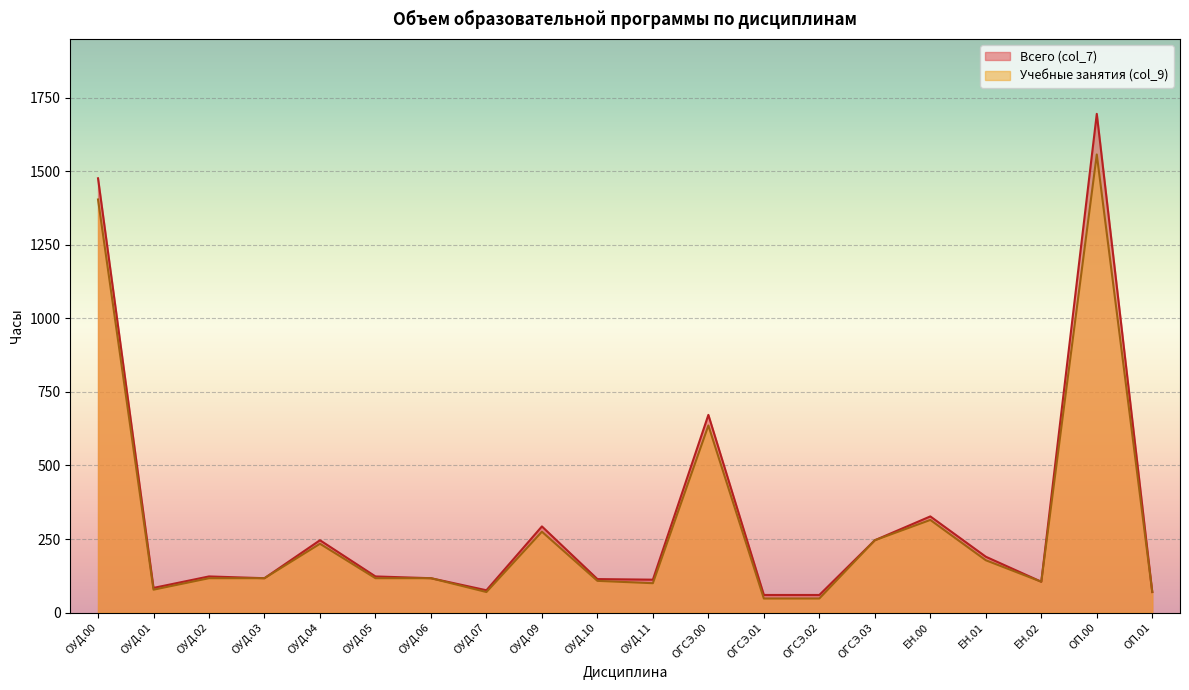

Which series has the widest spread of values?

Всего (col_7)